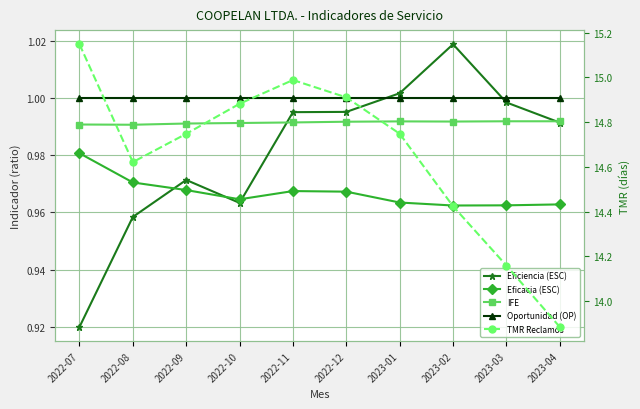

What is the lowest value of the Eficiencia (ESC) series?

0.9